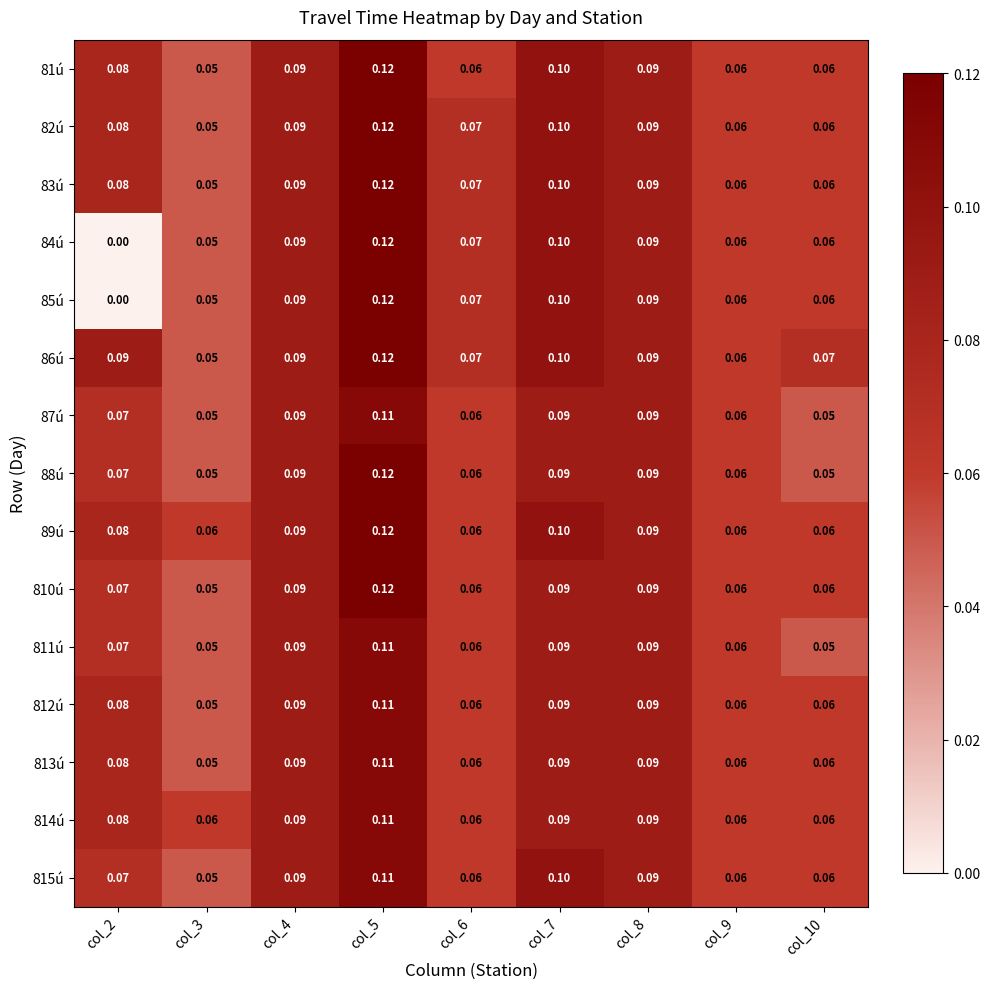

Count the number of data series in this chart.

15